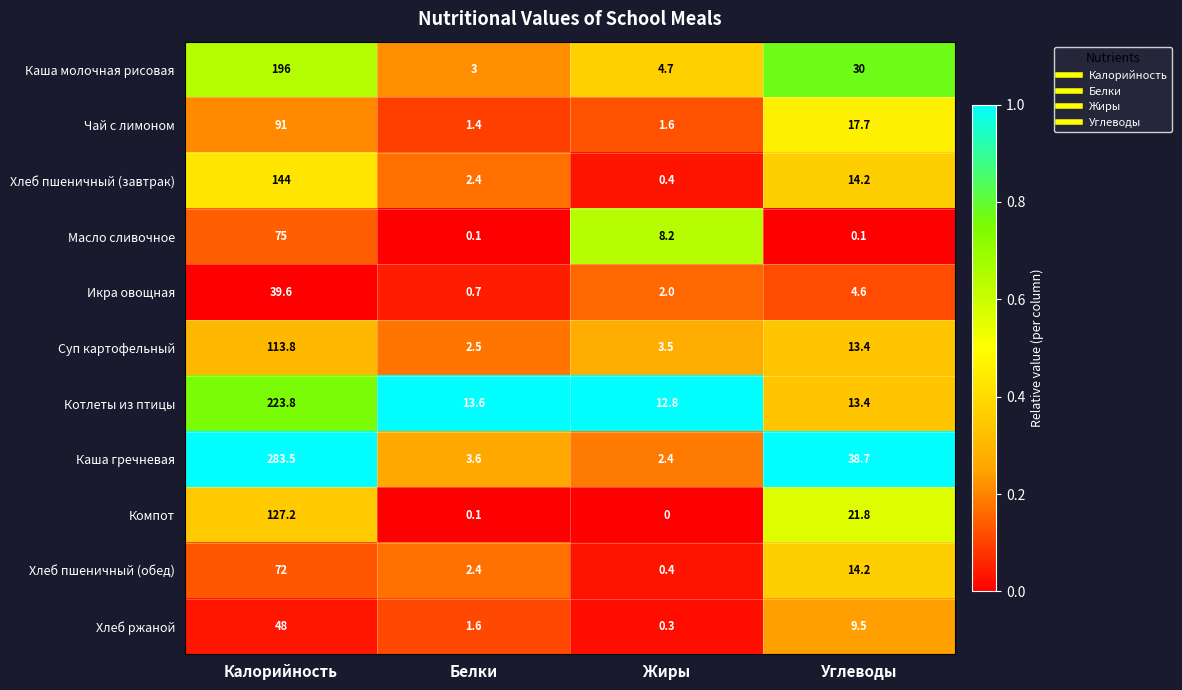

What is the spread (max minus min) of values at Калорийность?

243.9